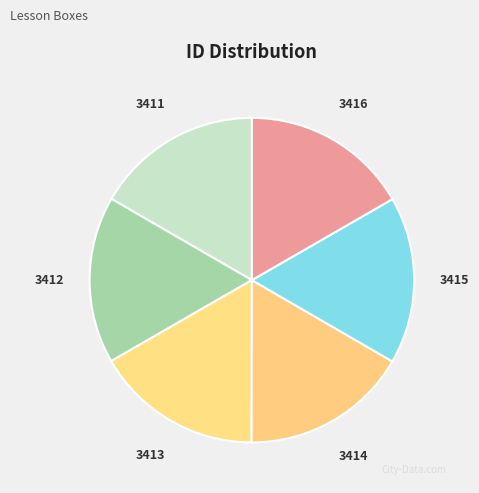

Is it true that 3411 is 17% of the pie?

True